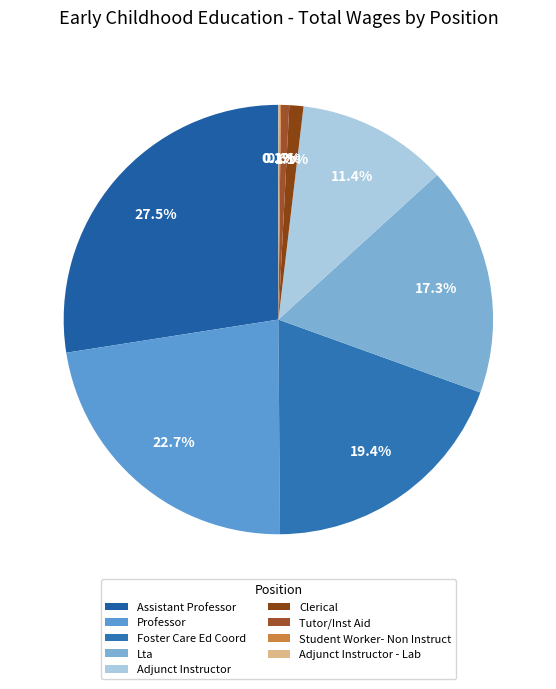

What percentage is the Assistant Professor slice, to the nearest percent?

27%